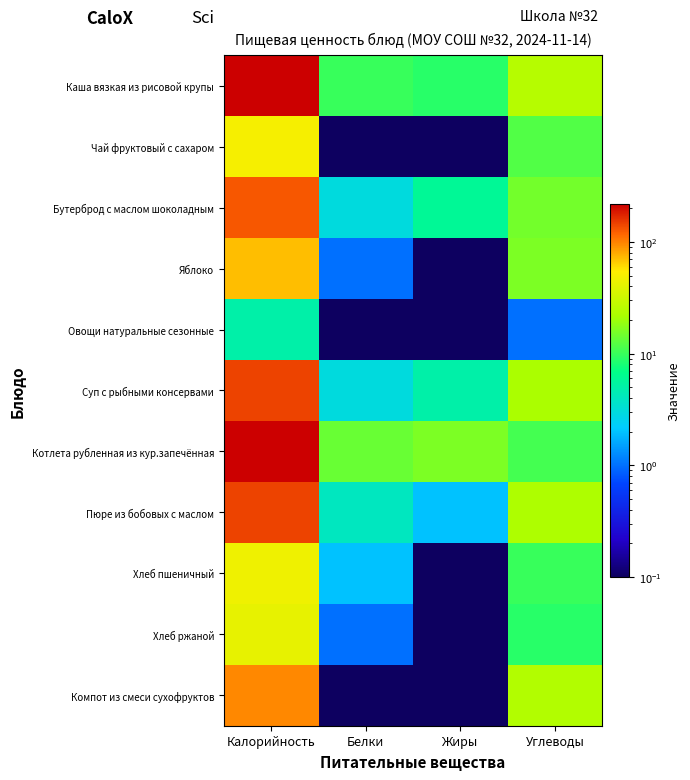

Reading left to right, what are all the values shown in this chart?

Каша вязкая из рисовой крупы: Калорийность=217.0	Белки=10.0	Жиры=9.0	Углеводы=25.0
Чай фруктовый с сахаром: Калорийность=50.0	Белки=0.1	Жиры=0.1	Углеводы=12.0
Бутерброд с маслом шоколадным: Калорийность=129.0	Белки=3.0	Жиры=6.0	Углеводы=15.0
Яблоко: Калорийность=72.0	Белки=1.0	Жиры=0.1	Углеводы=16.0
Овощи натуральные сезонные: Калорийность=5.0	Белки=0.1	Жиры=0.1	Углеводы=1.0
Суп с рыбными консервами: Калорийность=144.0	Белки=3.0	Жиры=5.0	Углеводы=22.0
Котлета рубленная из кур.запечённая: Калорийность=219.0	Белки=14.0	Жиры=16.0	Углеводы=11.0
Пюре из бобовых с маслом: Калорийность=145.0	Белки=4.0	Жиры=2.0	Углеводы=23.0
Хлеб пшеничный: Калорийность=46.0	Белки=2.0	Жиры=0.1	Углеводы=10.0
Хлеб ржаной: Калорийность=42.0	Белки=1.0	Жиры=0.1	Углеводы=9.0
Компот из смеси сухофруктов: Калорийность=97.0	Белки=0.1	Жиры=0.1	Углеводы=24.0